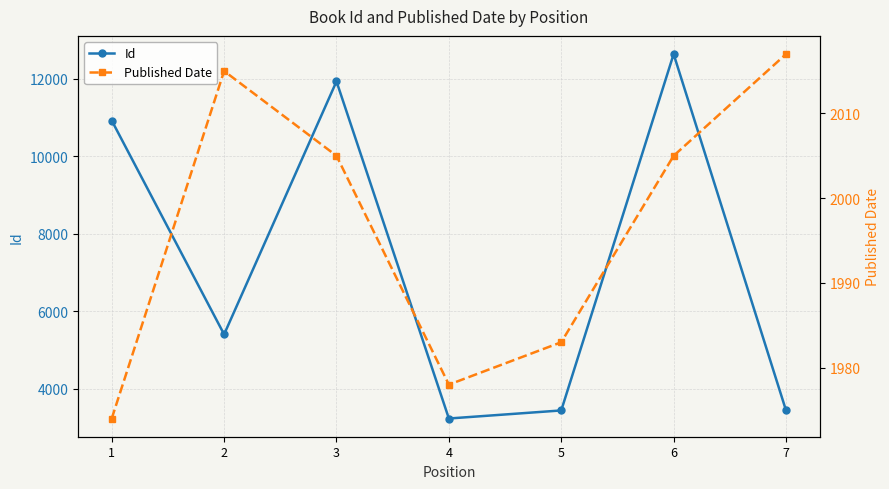

How many data points does each series have?

7